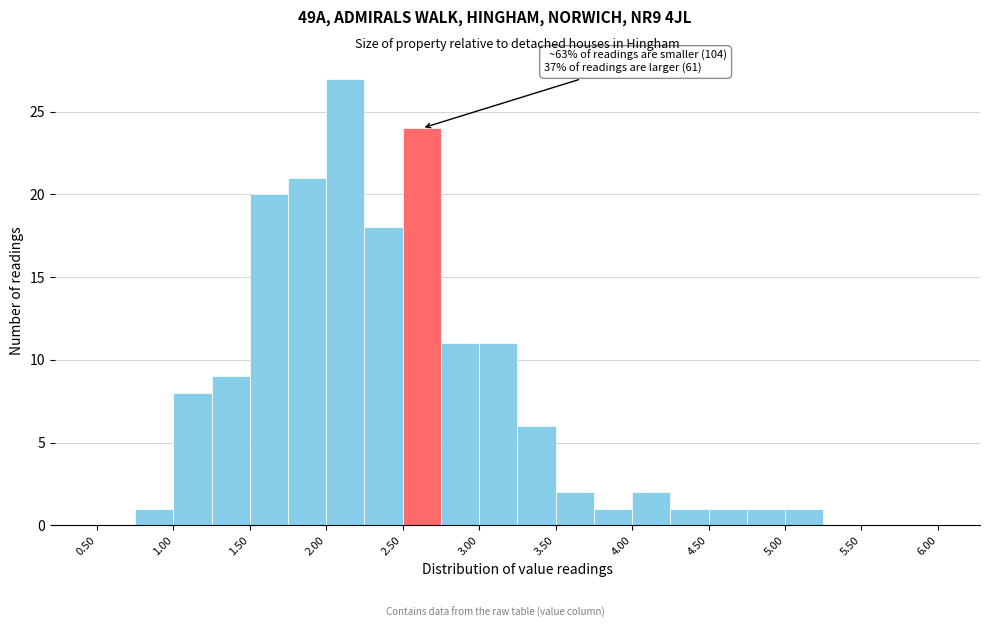

Over which range of the x-axis is the bar tallest?

2.00 to 2.25